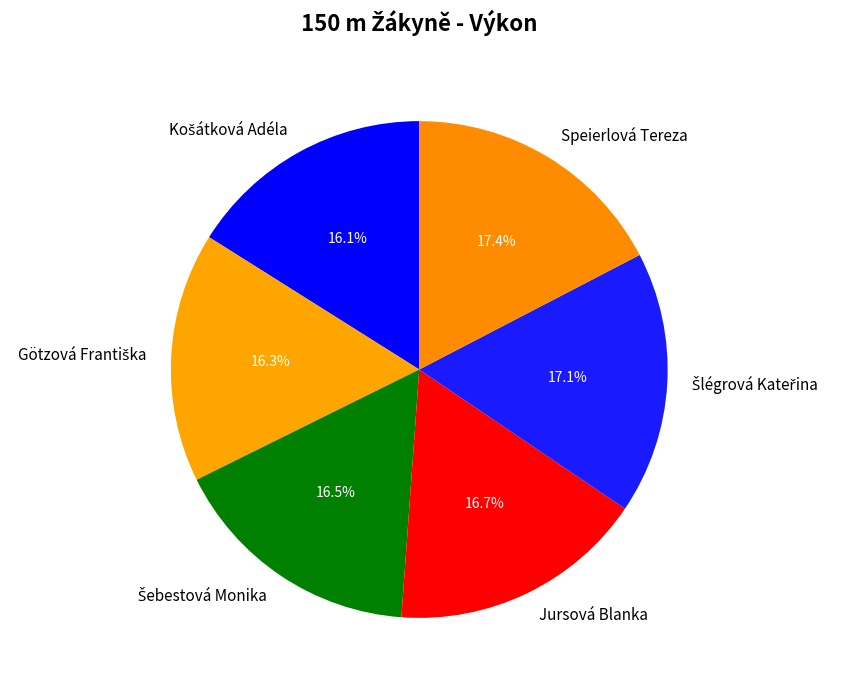

Does Speierlová Tereza account for over 50% of the chart?

No